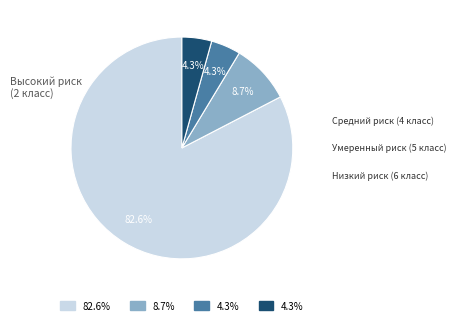

Is there a majority slice in this chart?

Yes